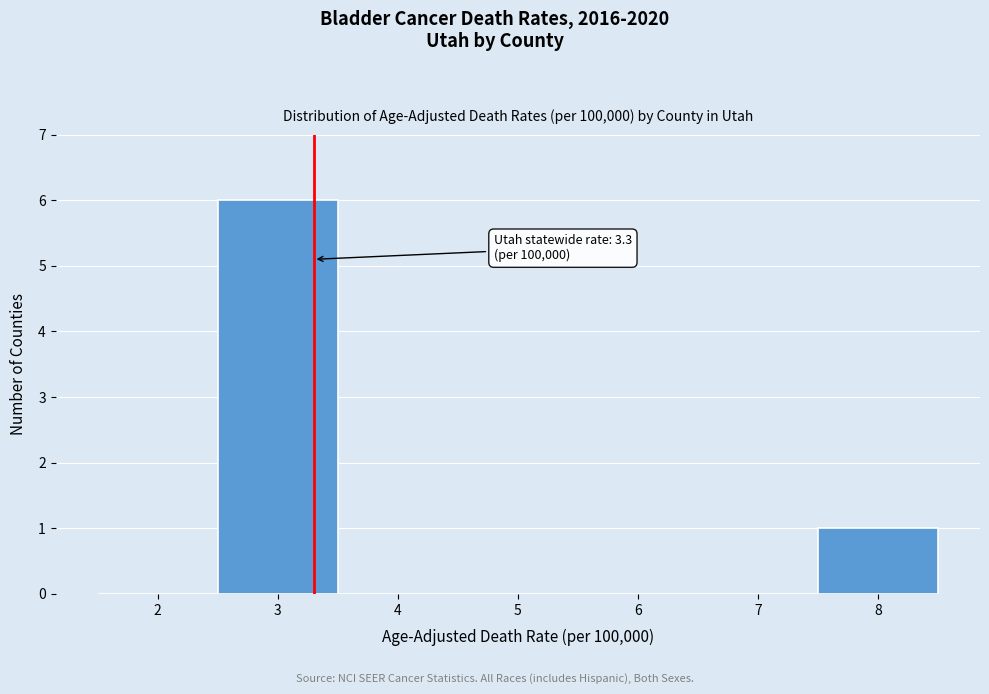

Over which range of the x-axis is the bar tallest?

2.5 to 3.5